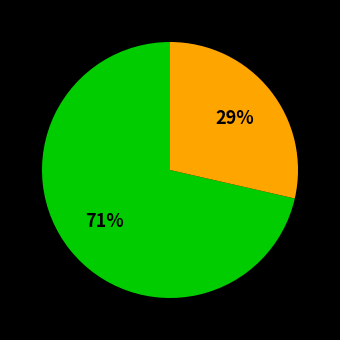

Is there a majority slice in this chart?

Yes